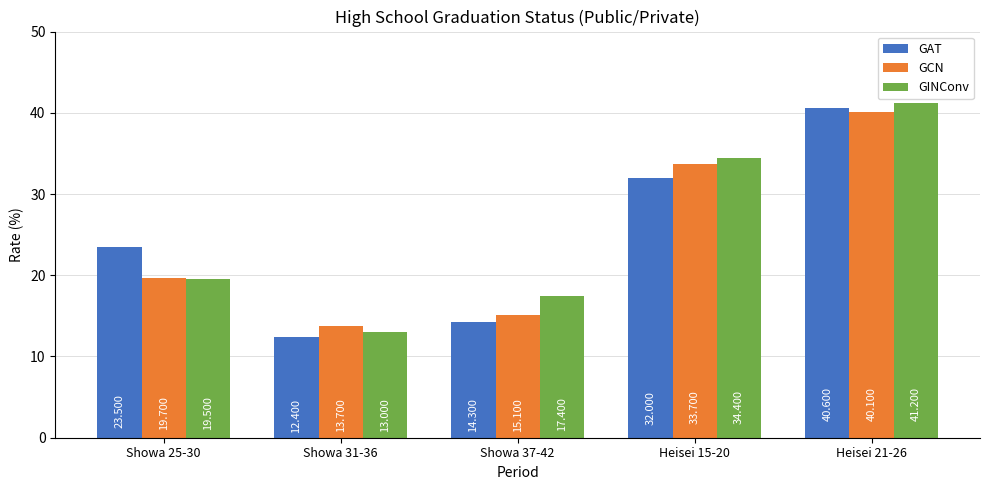

What is the minimum value shown in the chart?

12.4